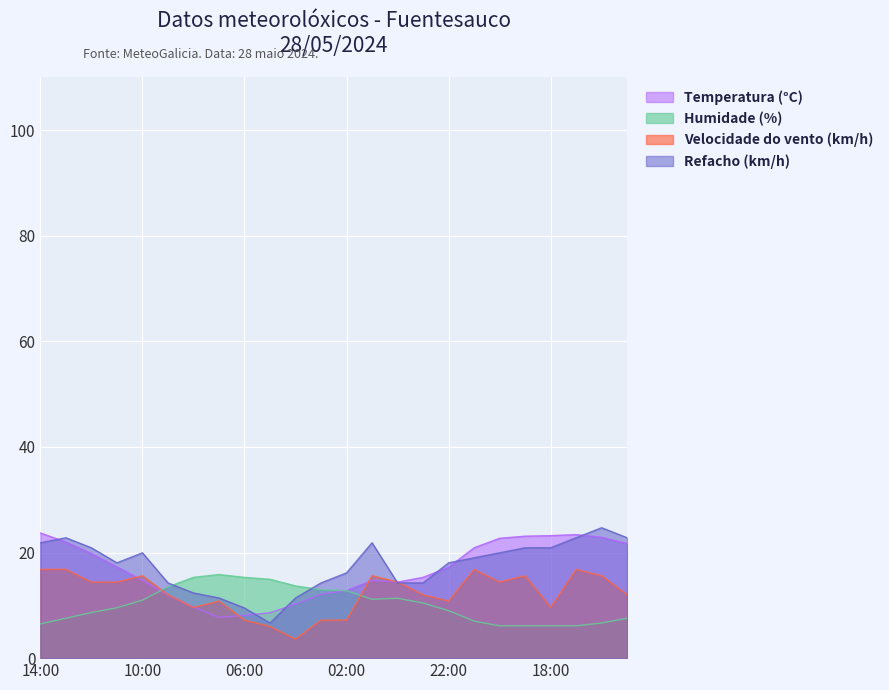

Which series ends up on top after the final intersection of Velocidade do vento (km/h) and Humidade (%)?

Velocidade do vento (km/h)